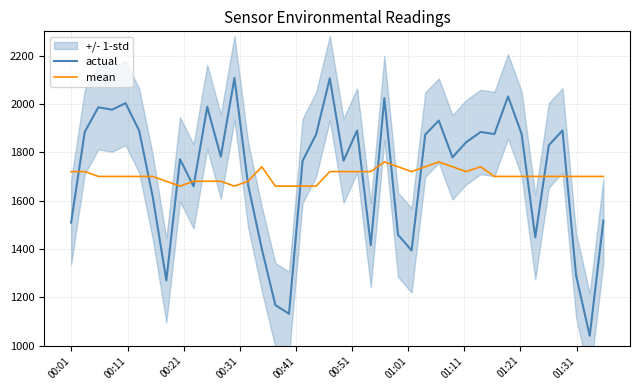

What is the lowest value of the mean series?

1660